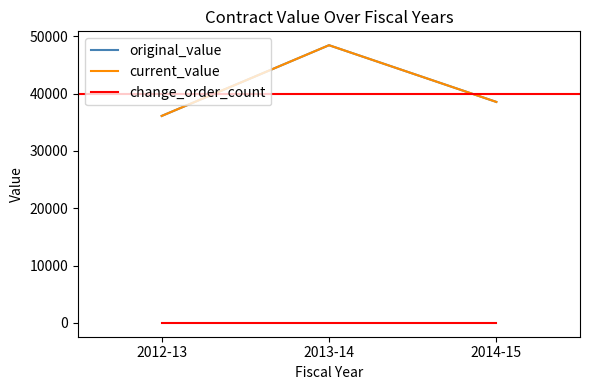

Is the value of original_value at 2013-14 greater than the value of current_value at 2014-15?

Yes